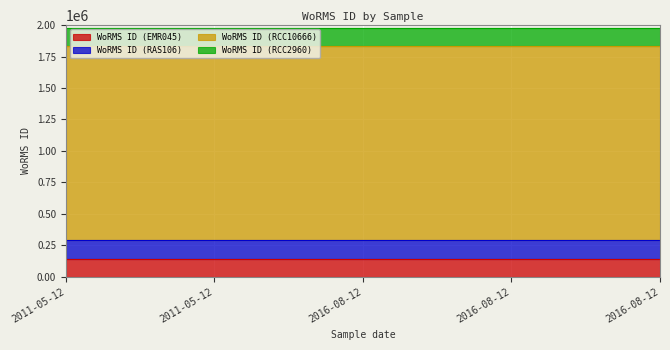

Reading left to right, transcribe all the data shown in this chart.

WoRMS ID (EMR045): 144296	144296	144296	144296	144296
WoRMS ID (RAS106): 144296	144296	144296	144296	144296
WoRMS ID (RCC10666): 1541870	1541870	1541870	1541870	1541870
WoRMS ID (RCC2960): 143942	143942	143942	143942	143942